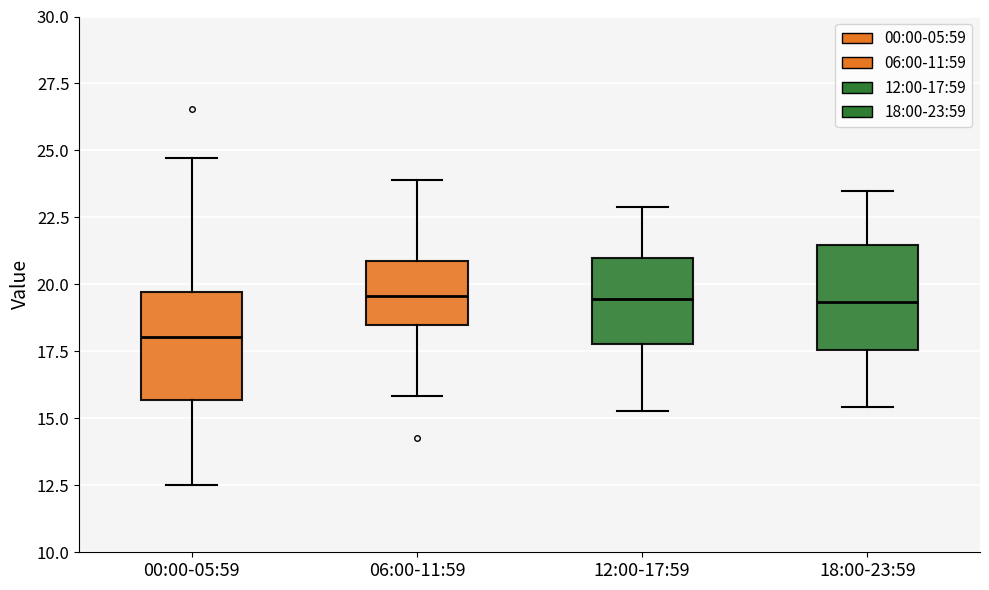

Where does the median line of the box for 06:00-11:59 sit on the y-axis? The values are not printed on the chart, so give them approximately, as read against the axis.

19.5